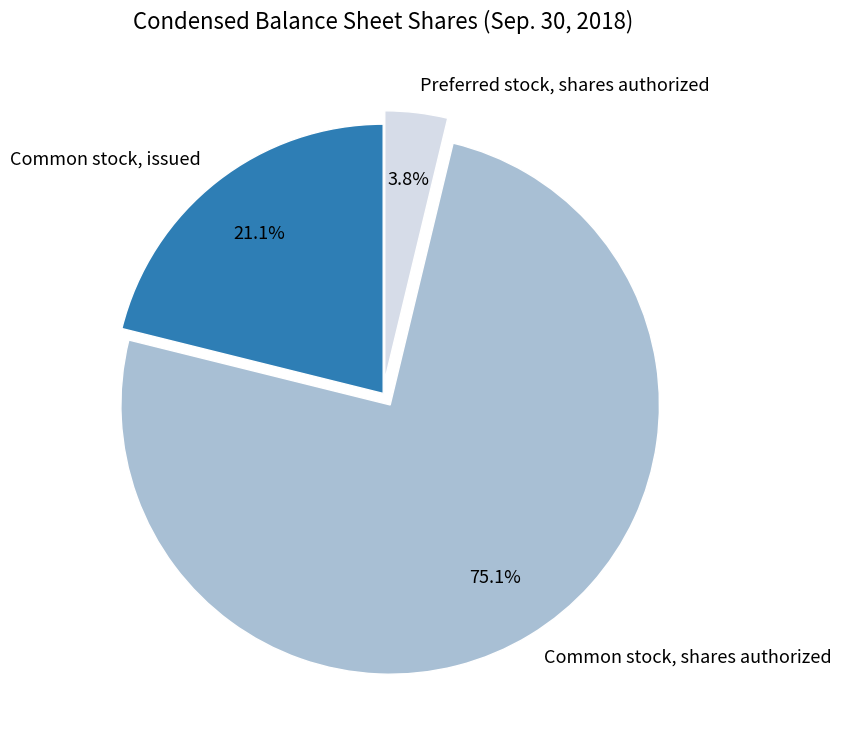

What portion of the pie excludes Common stock, shares authorized?

24.9%